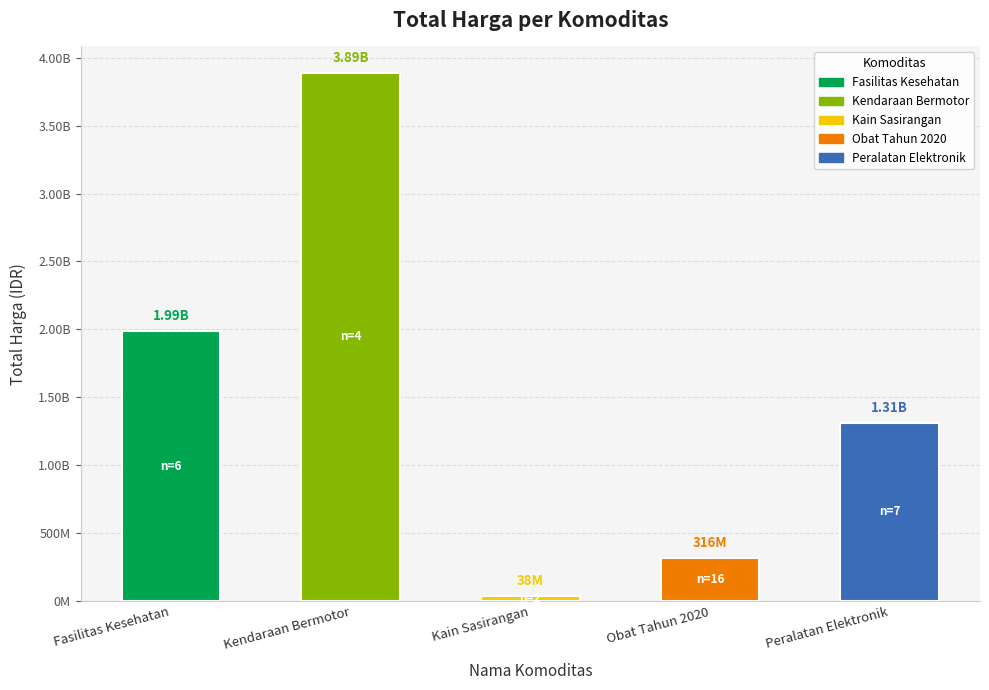

At which label does the data first exceed 27412000?

Fasilitas Kesehatan